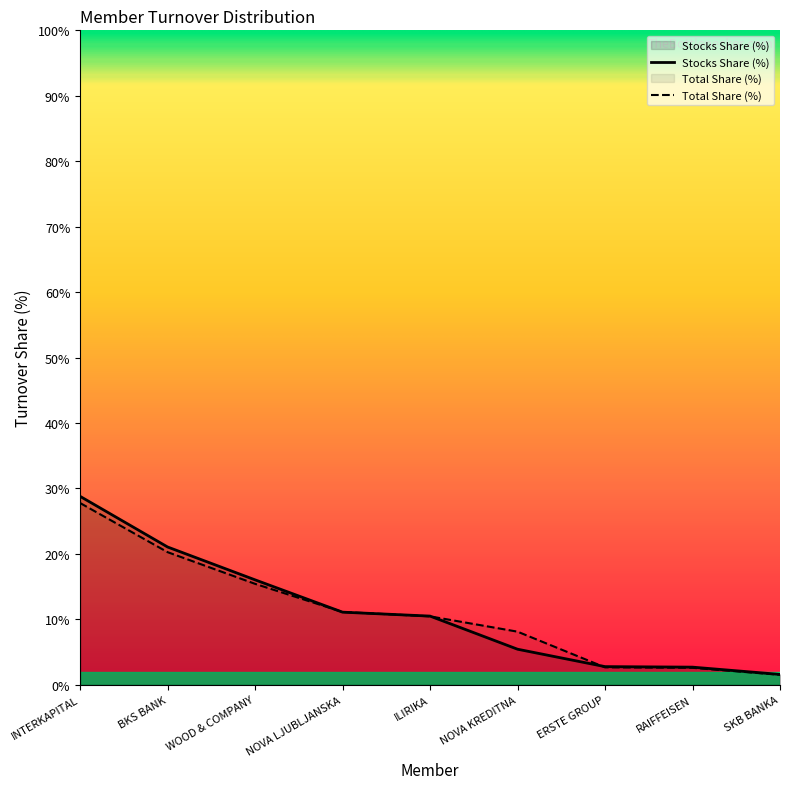

Which series has the largest range (max minus min)?

Stocks Share (%)